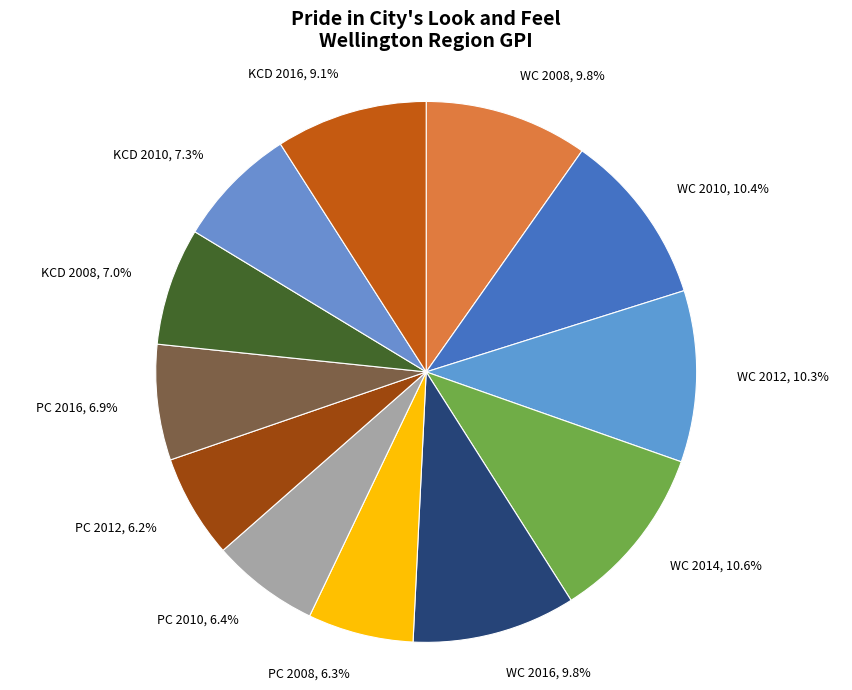

How many segments does this pie chart have?

12